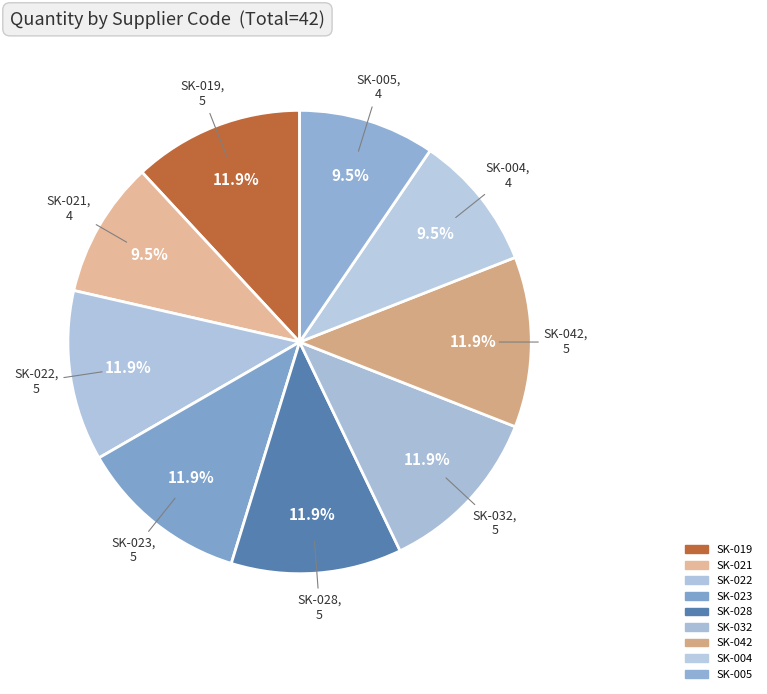

To the nearest percent, what percentage of the pie is SK-021?

10%